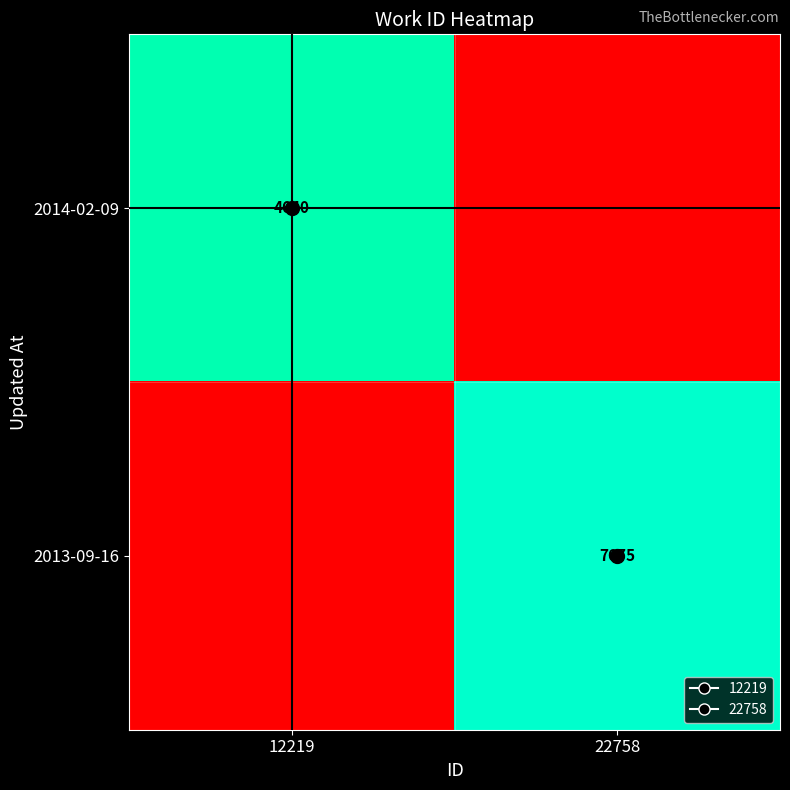

Between 22758 and 12219, which is larger?

12219